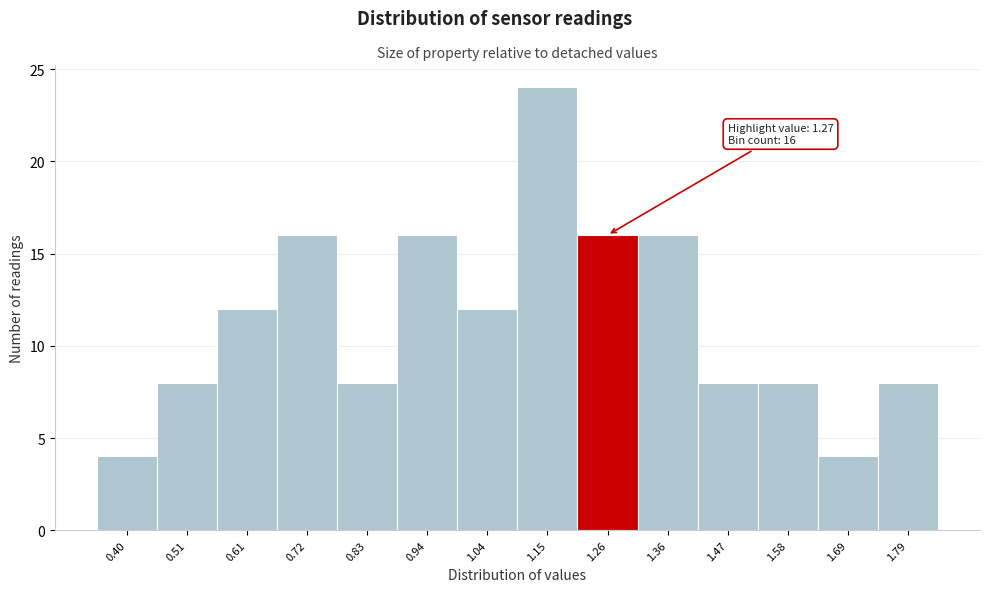

Reading left to right, what are all the values shown in this chart?

4	8	12	16	8	16	12	24	16	16	8	8	4	8